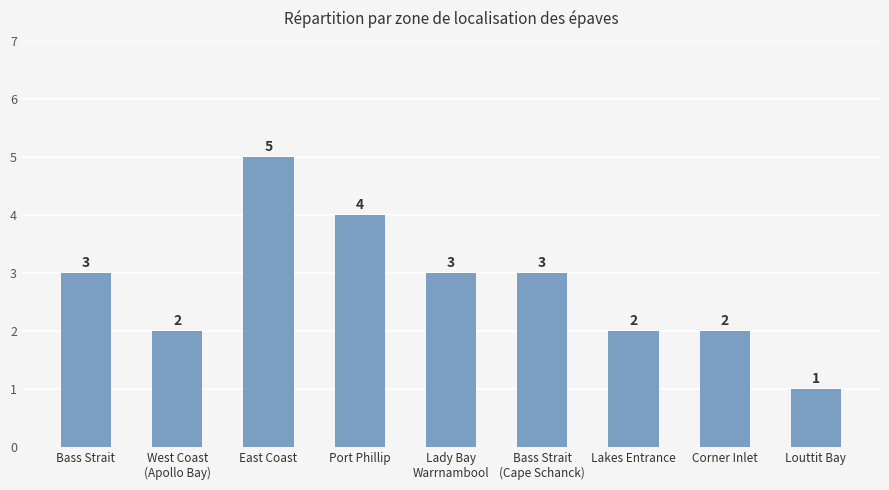

What is the difference between the maximum and second lowest values?

3